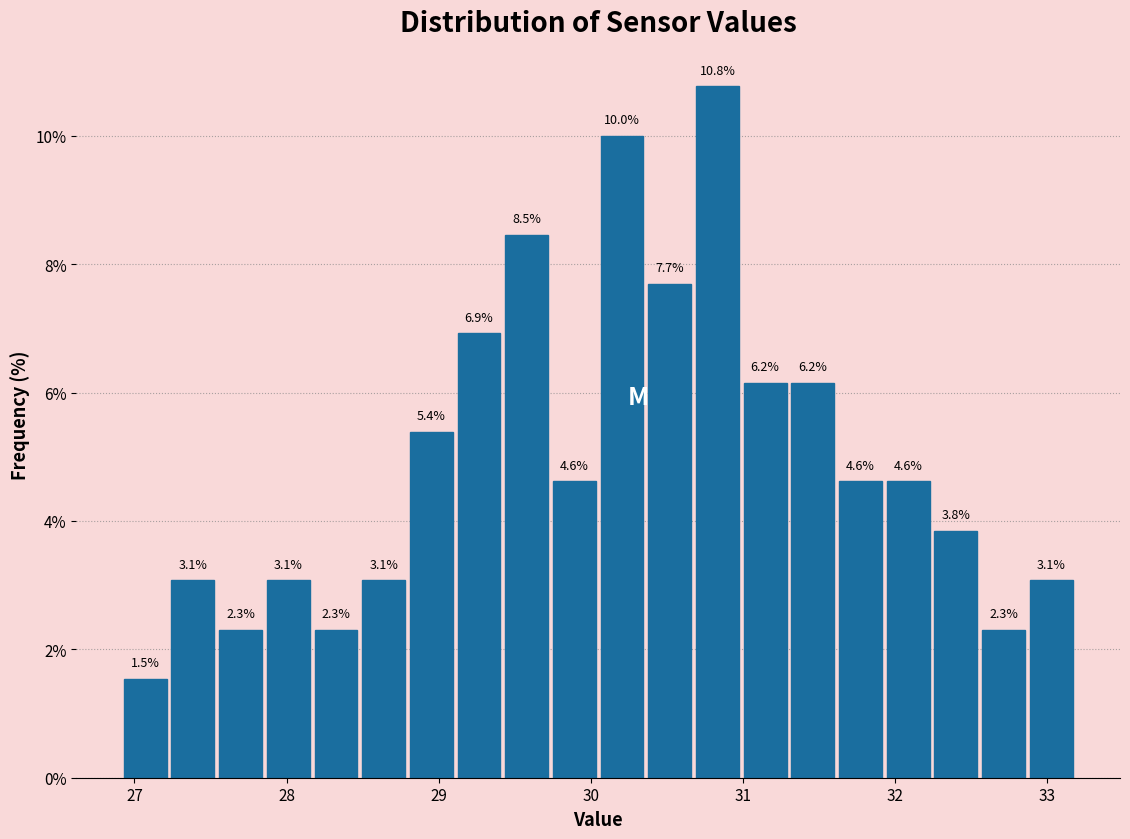

Around what value on the x-axis is the tallest bar? Give the approximate position of its centre, as read against the axis.

30.8